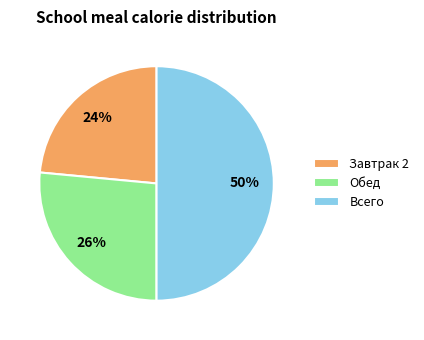

The Всего slice represents 44% of the pie. True or false?

False